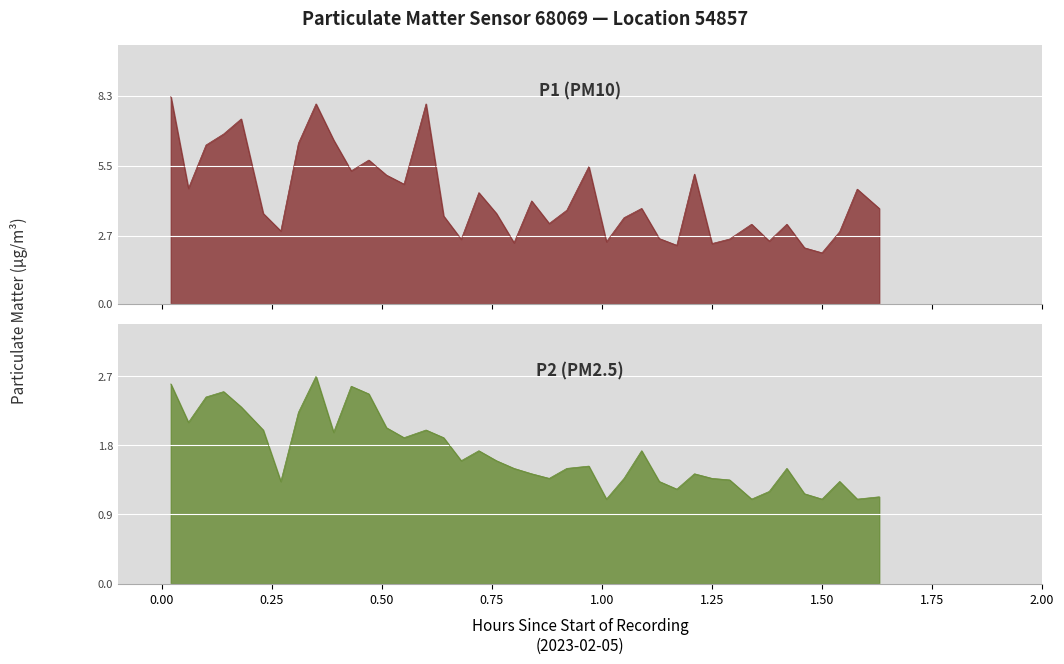

Does the chart display data point markers on the line(s)?

No